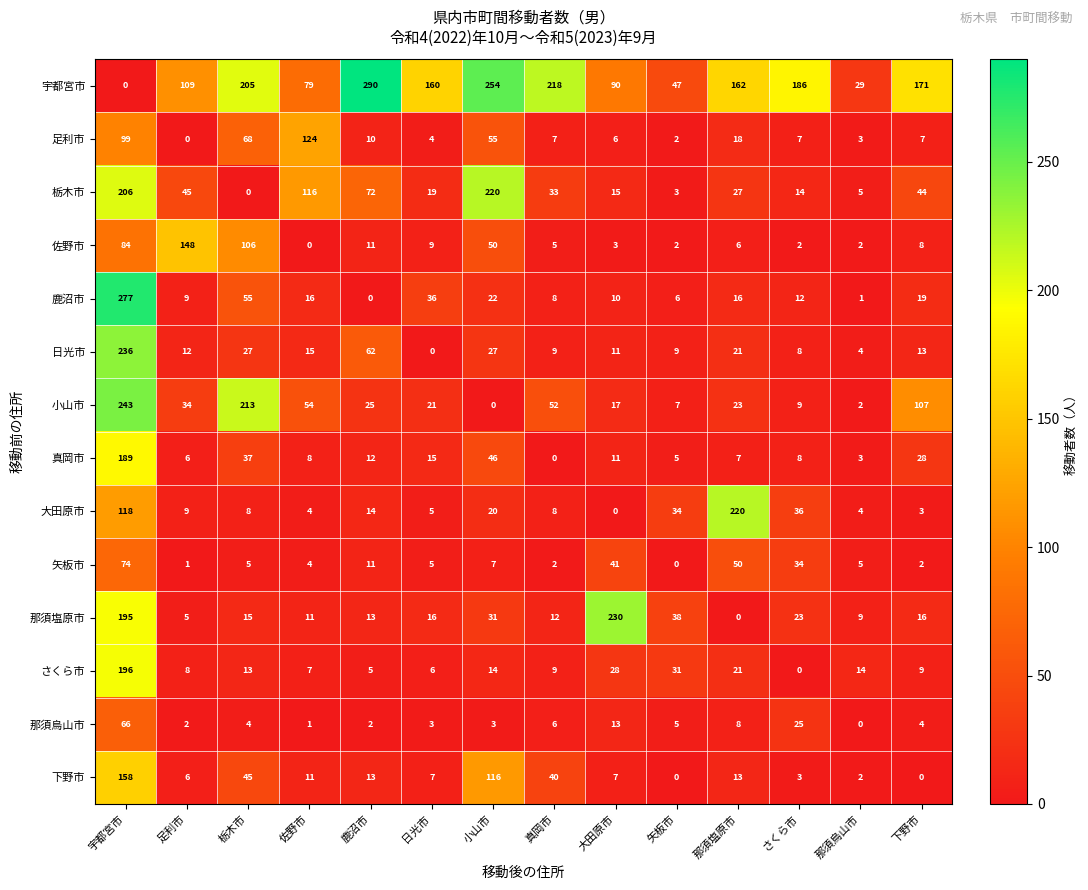

What is the total value across all series at 那須塩原市?

592